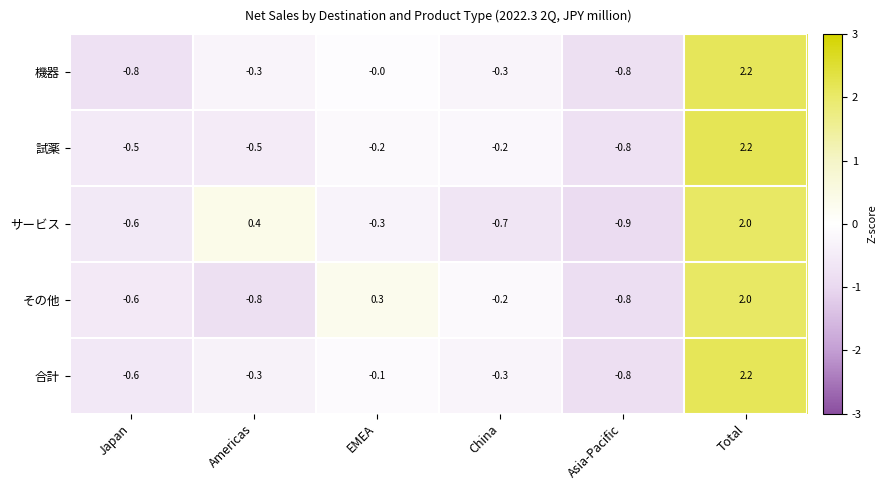

At which category does the chart reach its minimum across all series?

Asia-Pacific